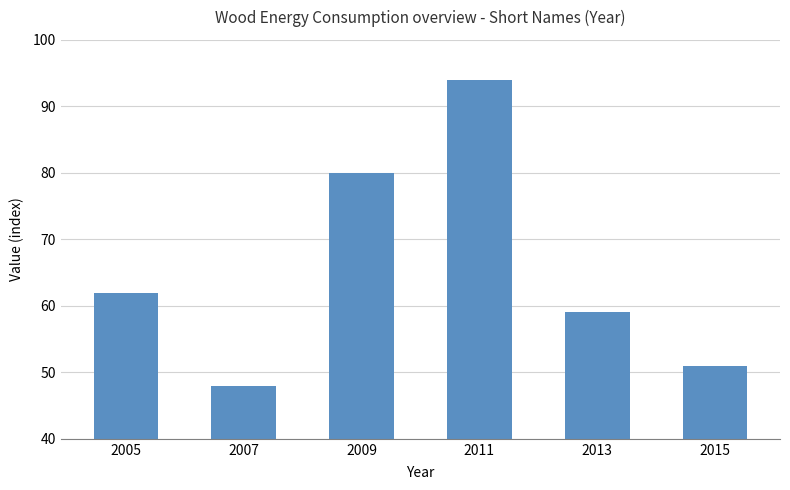

Is it true that the value at 2009 is 18?

False